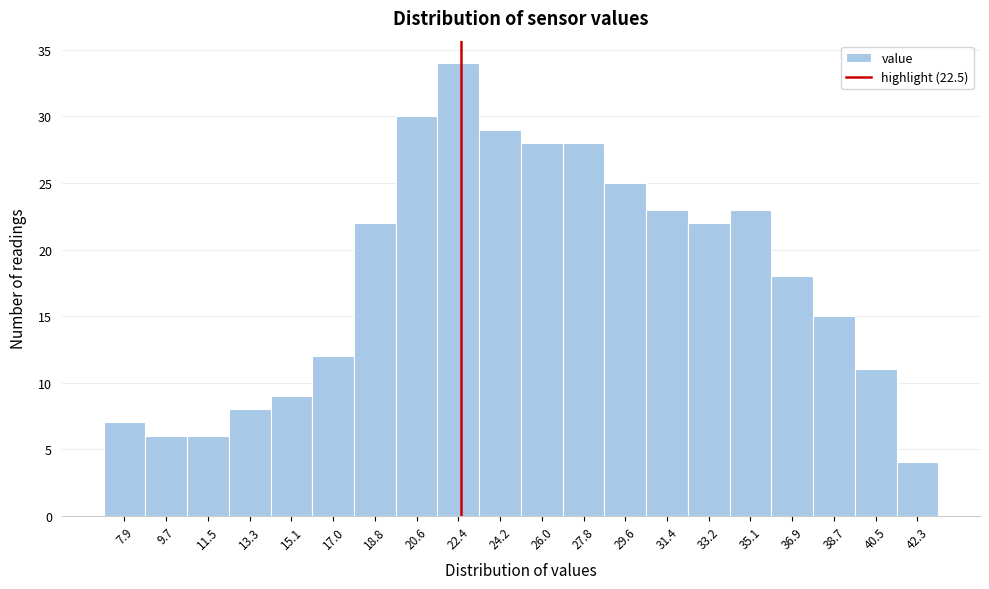

Over which range of the x-axis is the bar tallest?

21.4 to 23.2